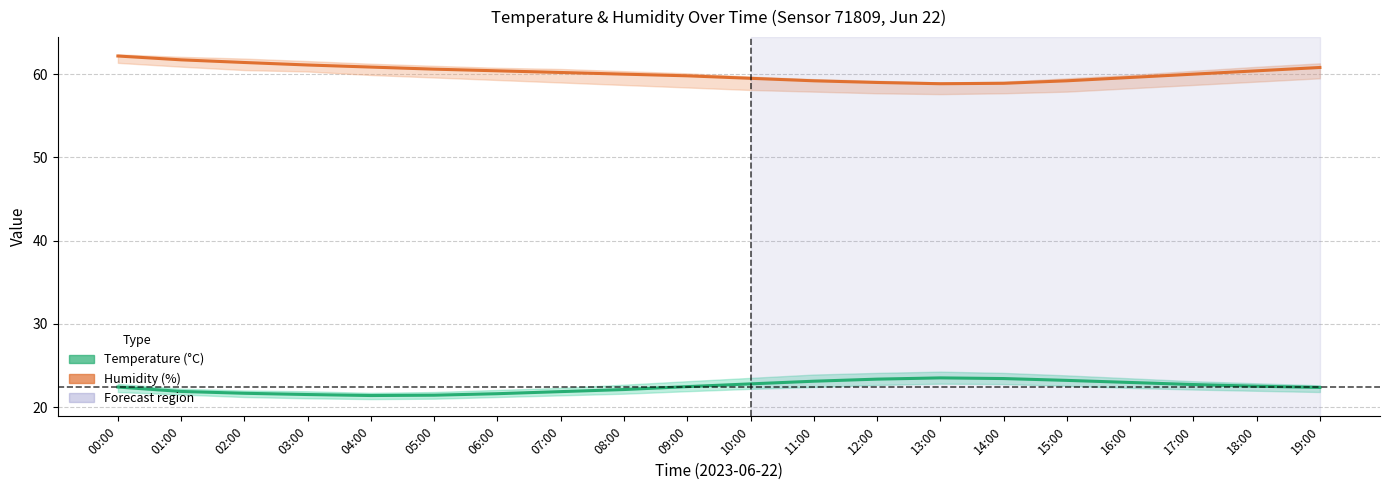

At 07:00, list the series in order from largest to smallest.

Humidity, Temperature